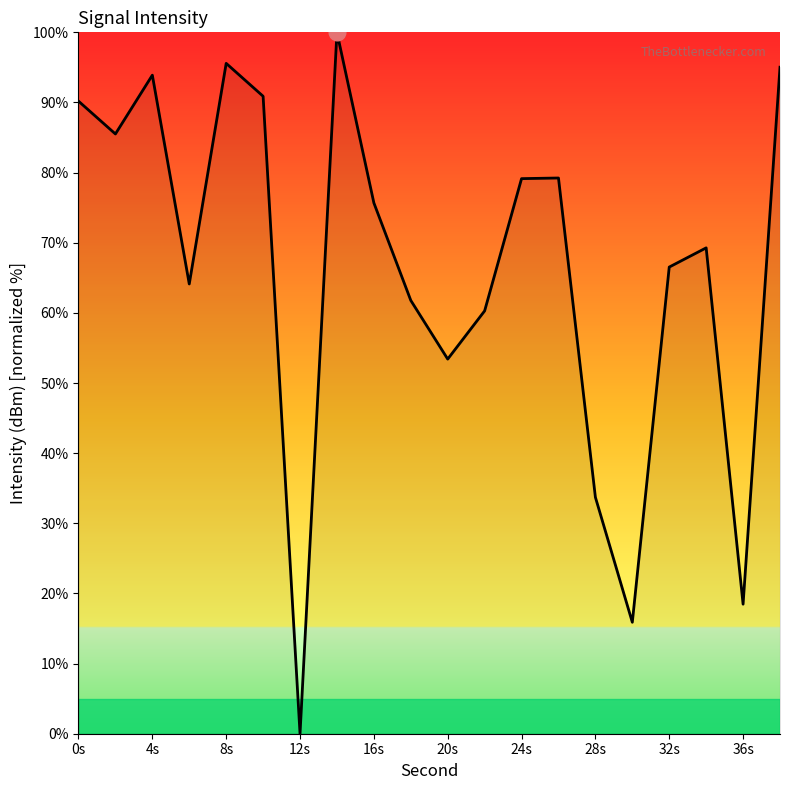

What is the difference between the maximum and minimum values?

100.0